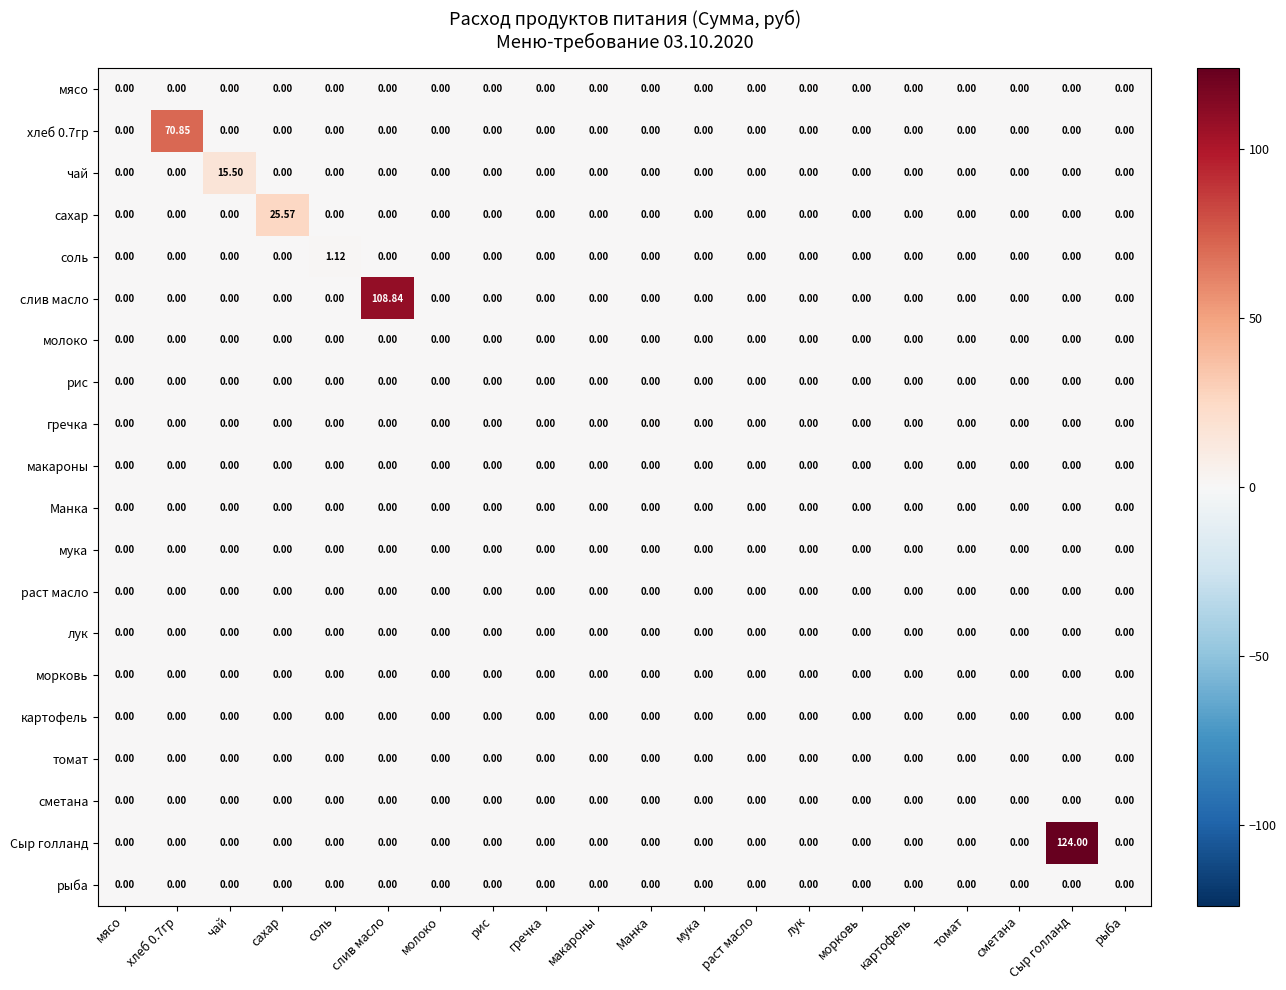

Which series has the largest total across all categories?

Сыр голланд